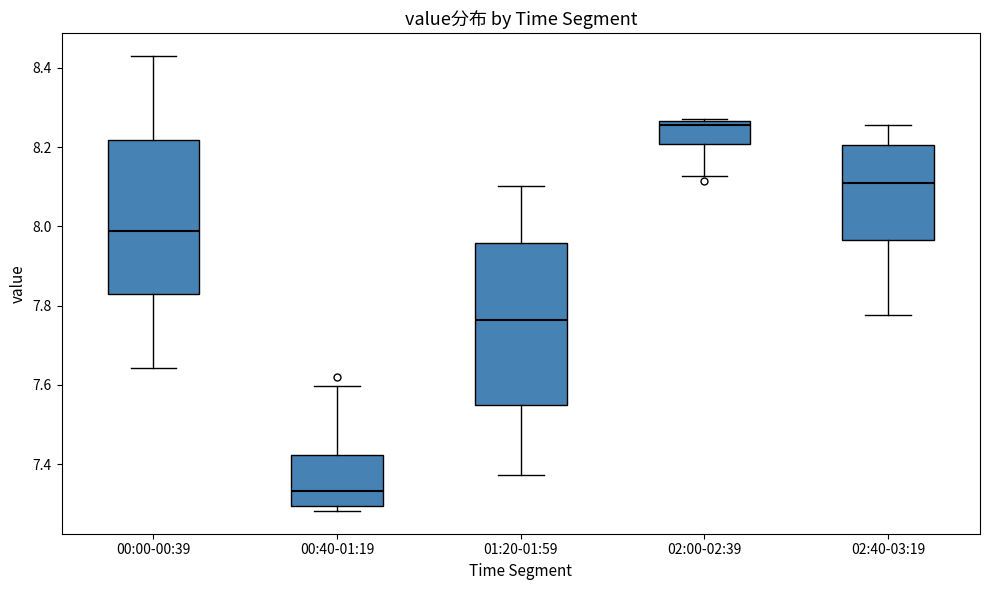

Which box has the lowest median line?

00:40-01:19